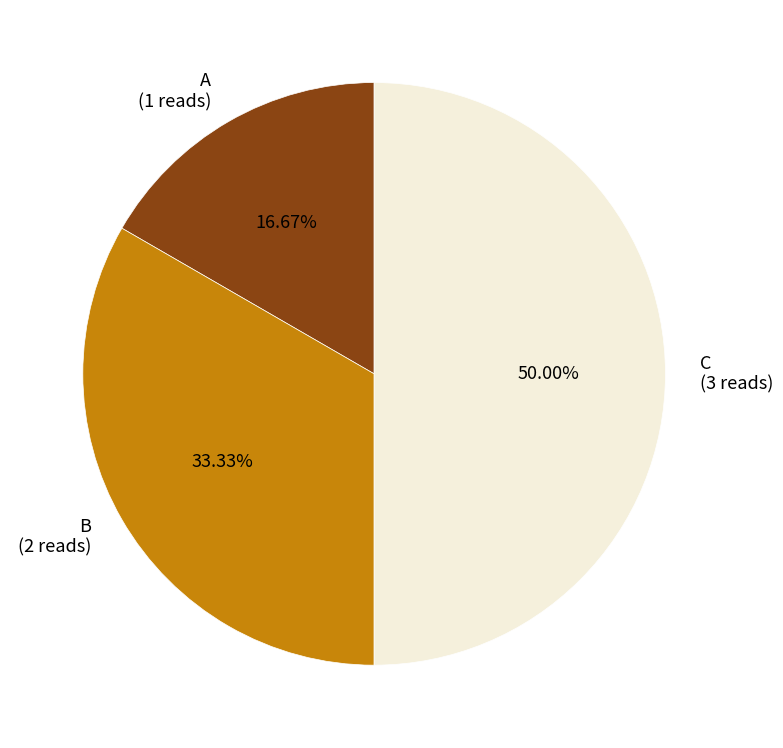

Count the number of slices in the pie.

3